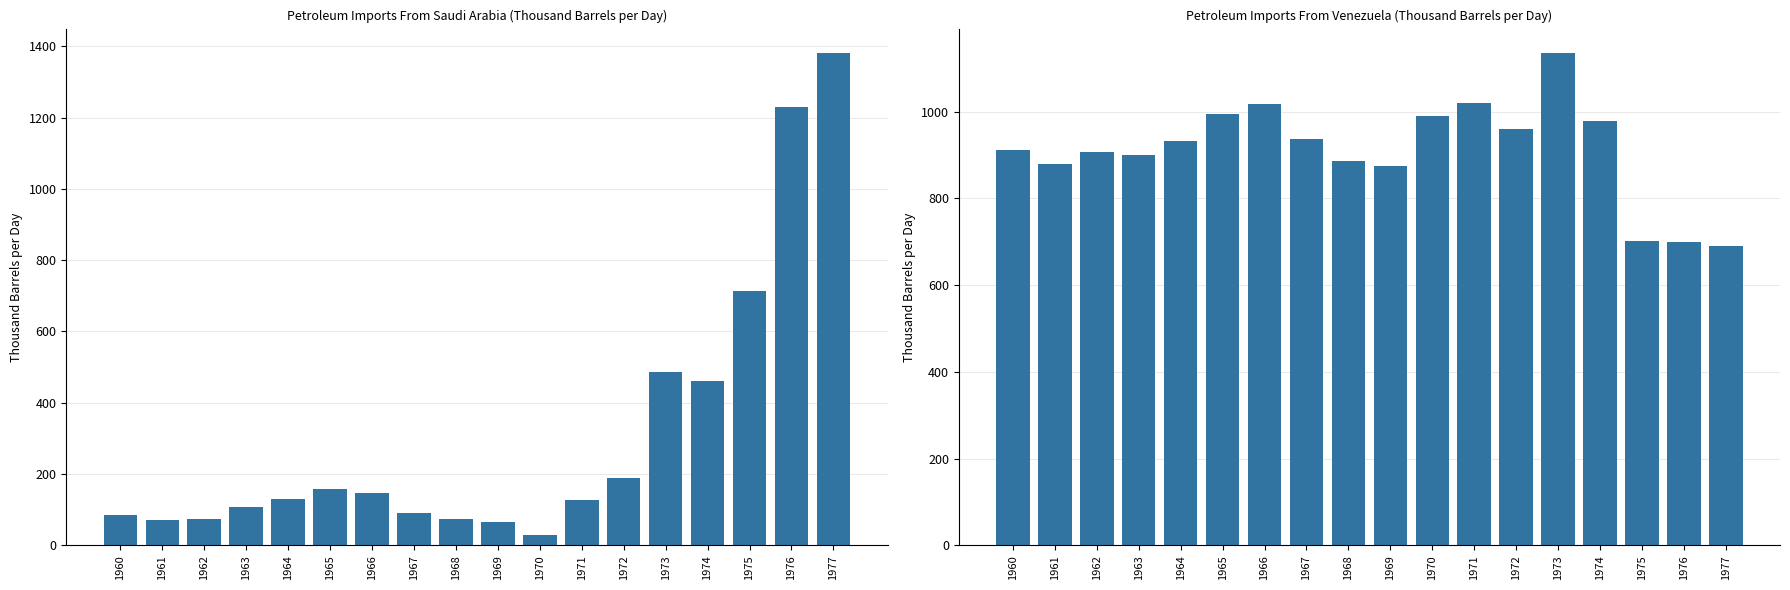

Reading left to right, what are all the values shown in this chart?

Petroleum Imports From Saudi Arabia: 1960=84.1	1961=72.6	1962=73.7	1963=108.5	1964=131.0	1965=157.9	1966=146.9	1967=91.7	1968=74.5	1969=65.2	1970=29.7	1971=128.2	1972=189.6	1973=485.7	1974=461.3	1975=714.6	1976=1229.8	1977=1380.4
Petroleum Imports From Venezuela: 1960=911.4	1961=878.7	1962=906.0	1963=900.1	1964=933.4	1965=994.3	1966=1017.9	1967=937.5	1968=886.3	1969=875.0	1970=989.5	1971=1020.1	1972=959.5	1973=1134.9	1974=979.1	1975=702.5	1976=700.1	1977=690.4